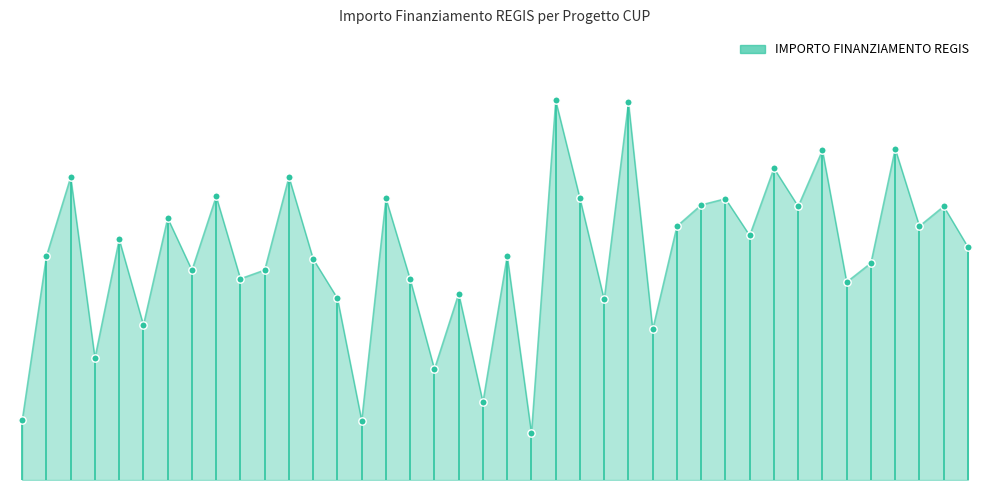

Is this an area chart (filled region under the line)?

Yes